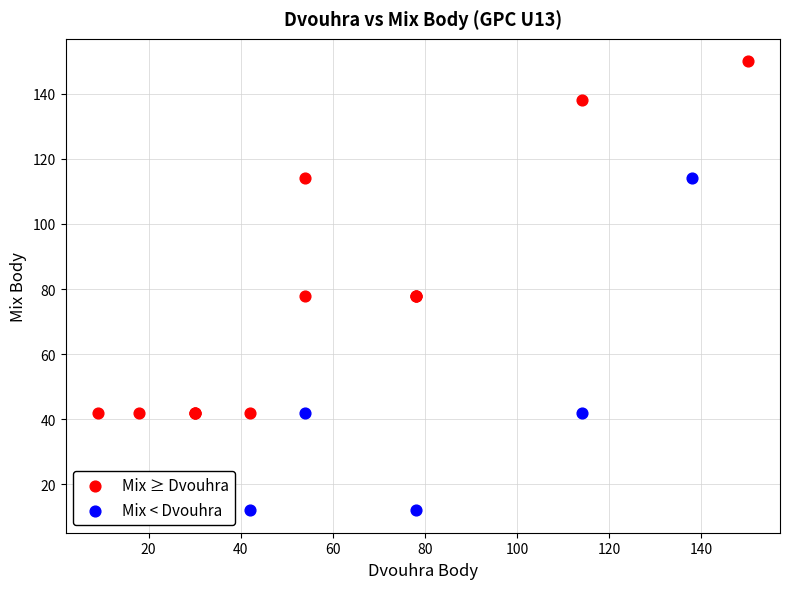

Which series contains the lowest Y value?

Mix < Dvouhra